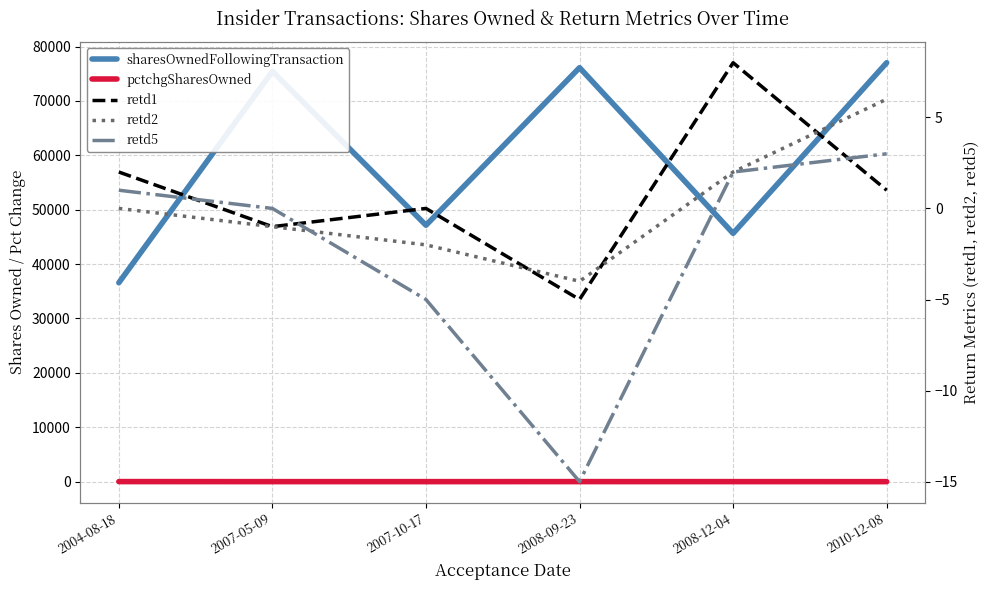

What is the difference between the second highest and minimum values in the retd2 series?

6